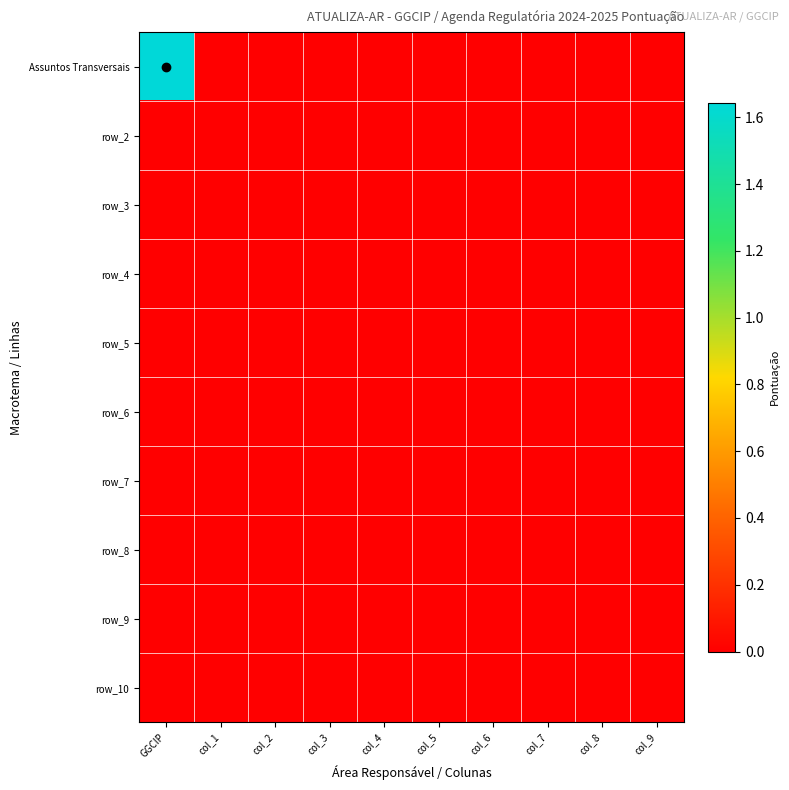

At how many categories does at least one series exceed 0?

1